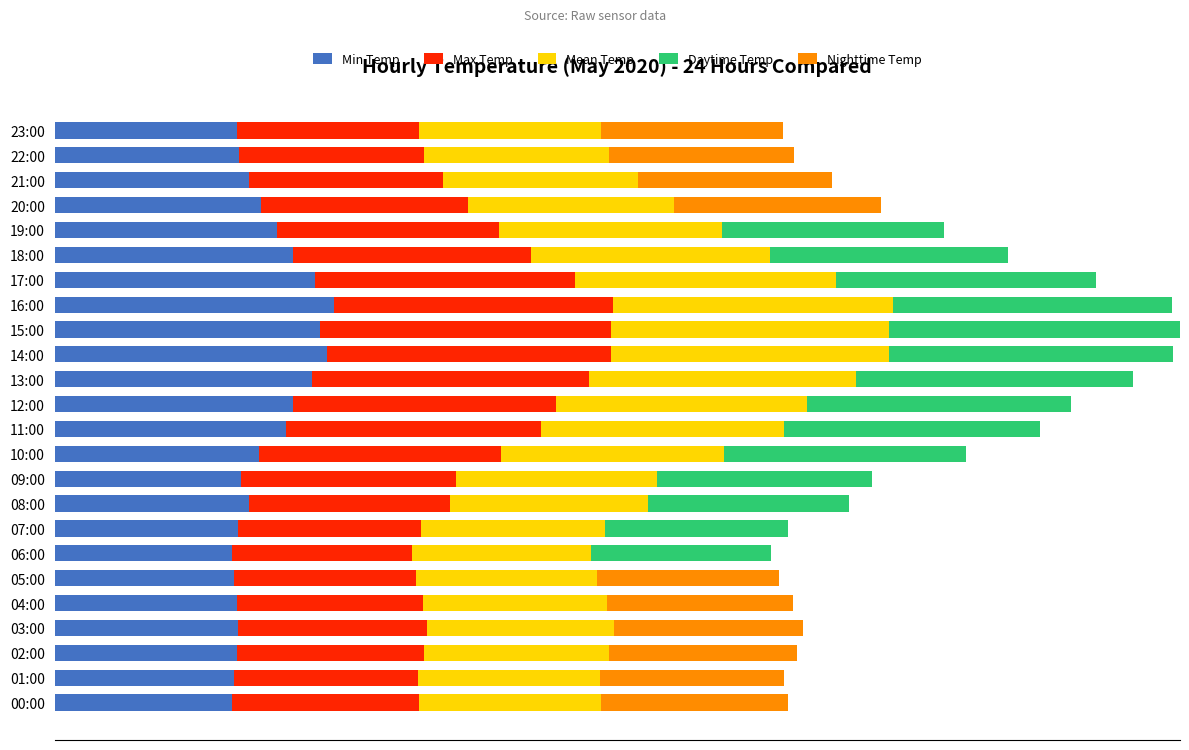

What is the label of the 9th bar from the right?

15:00